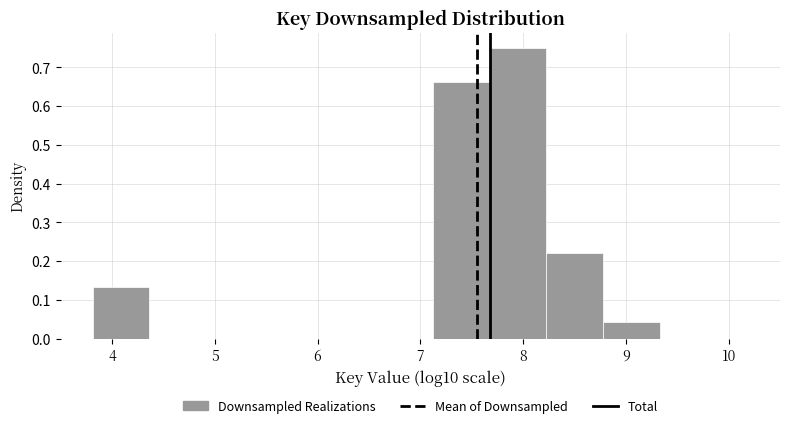

Reading left to right, transcribe this chart: for each bar, give the range it covers on the x-axis and its height. Neither the bar edges nor the heights are printed on the chart, so give them approximately, as read against the axes.

3.8 to 4.4: 0.13
4.4 to 4.9: 0
4.9 to 5.5: 0
5.5 to 6.0: 0
6.0 to 6.6: 0
6.6 to 7.1: 0
7.1 to 7.7: 0.66
7.7 to 8.2: 0.75
8.2 to 8.8: 0.22
8.8 to 9.3: 0.04